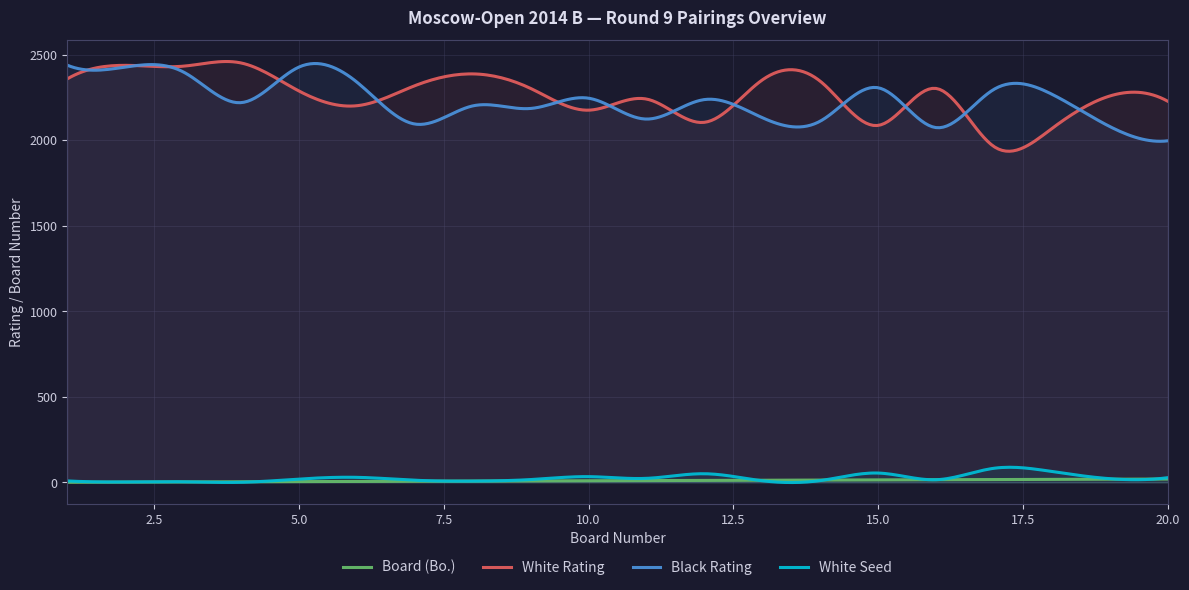

At how many categories does at least one series exceed 1247?

300